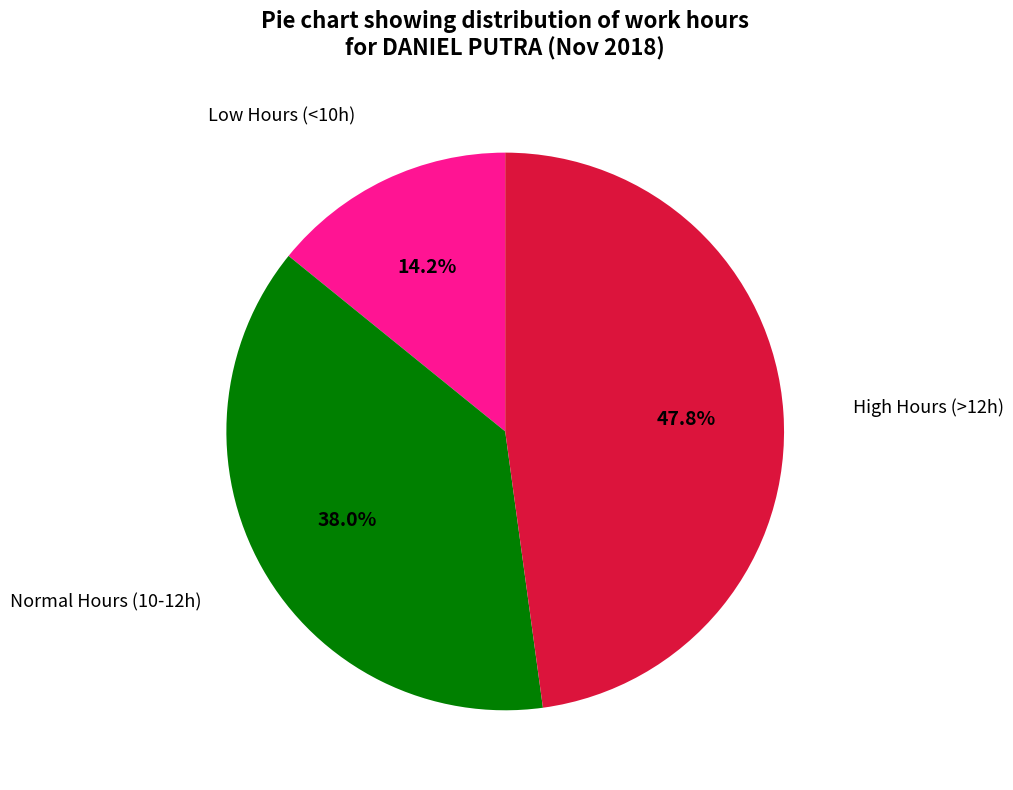

Does any single category account for the majority?

No